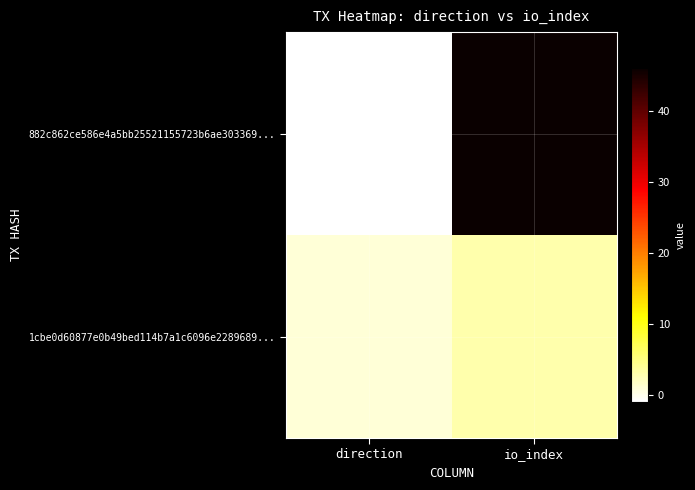

What is the difference between the highest and lowest values at io_index?

43